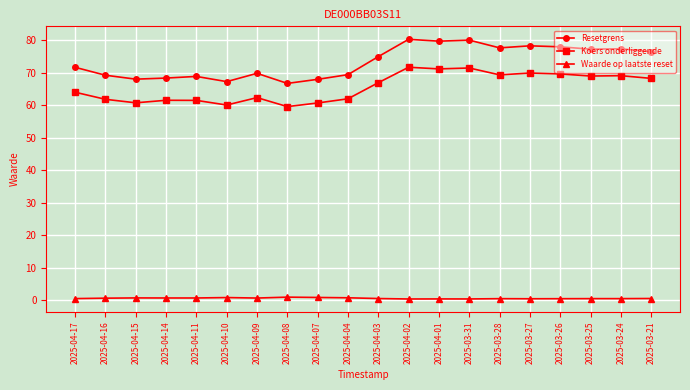

Which series has the largest range (max minus min)?

Resetgrens